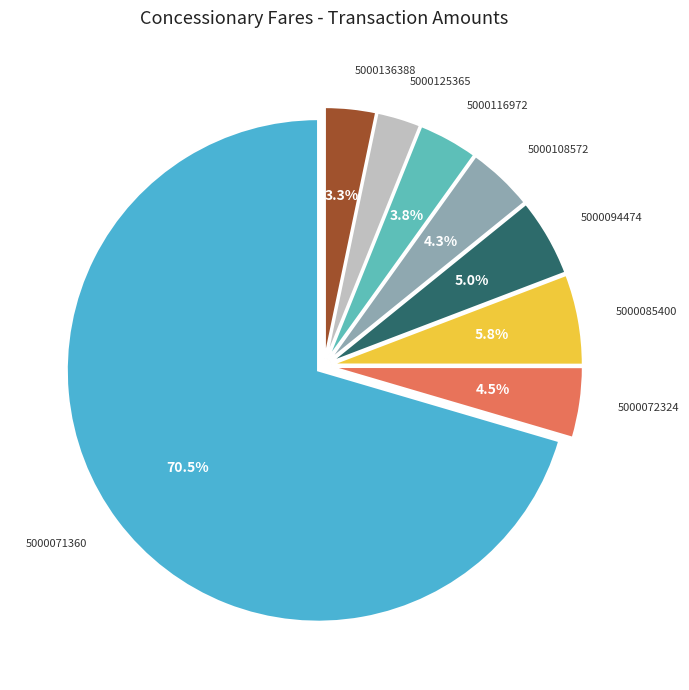

What is the ratio of the value at 5000072324 to the value at 5000136388?

1.4